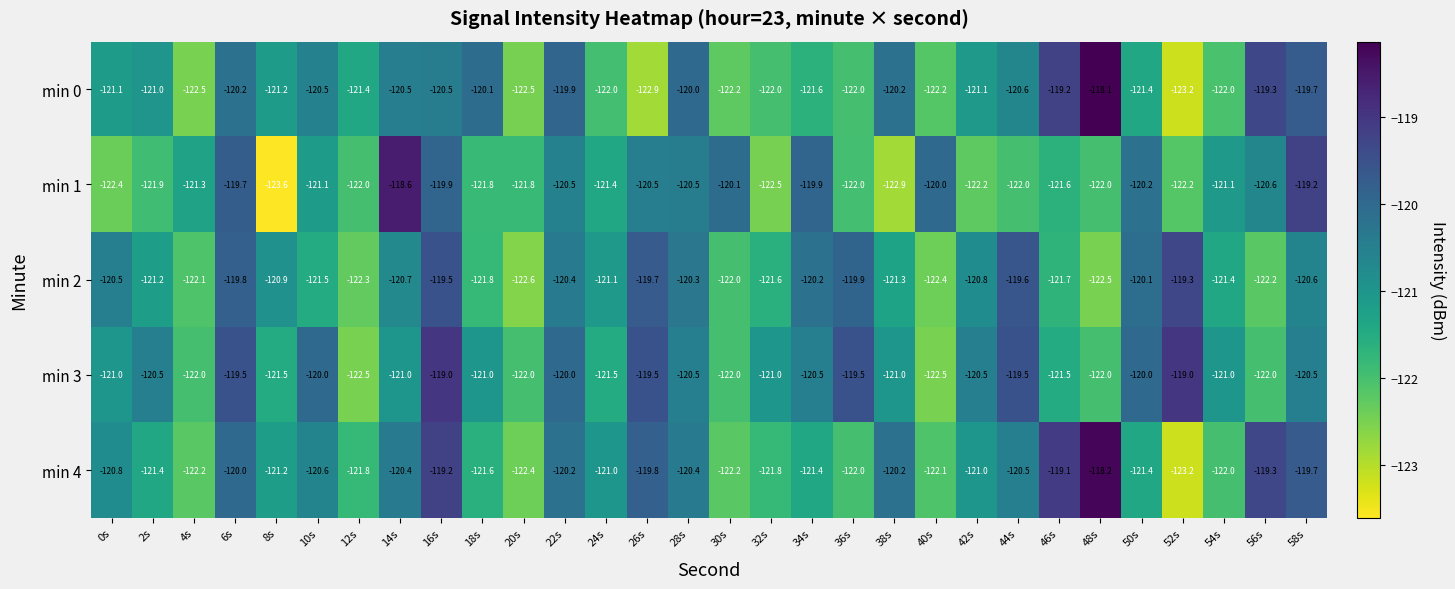

Which category has the lowest value in the min 1 series?

8s